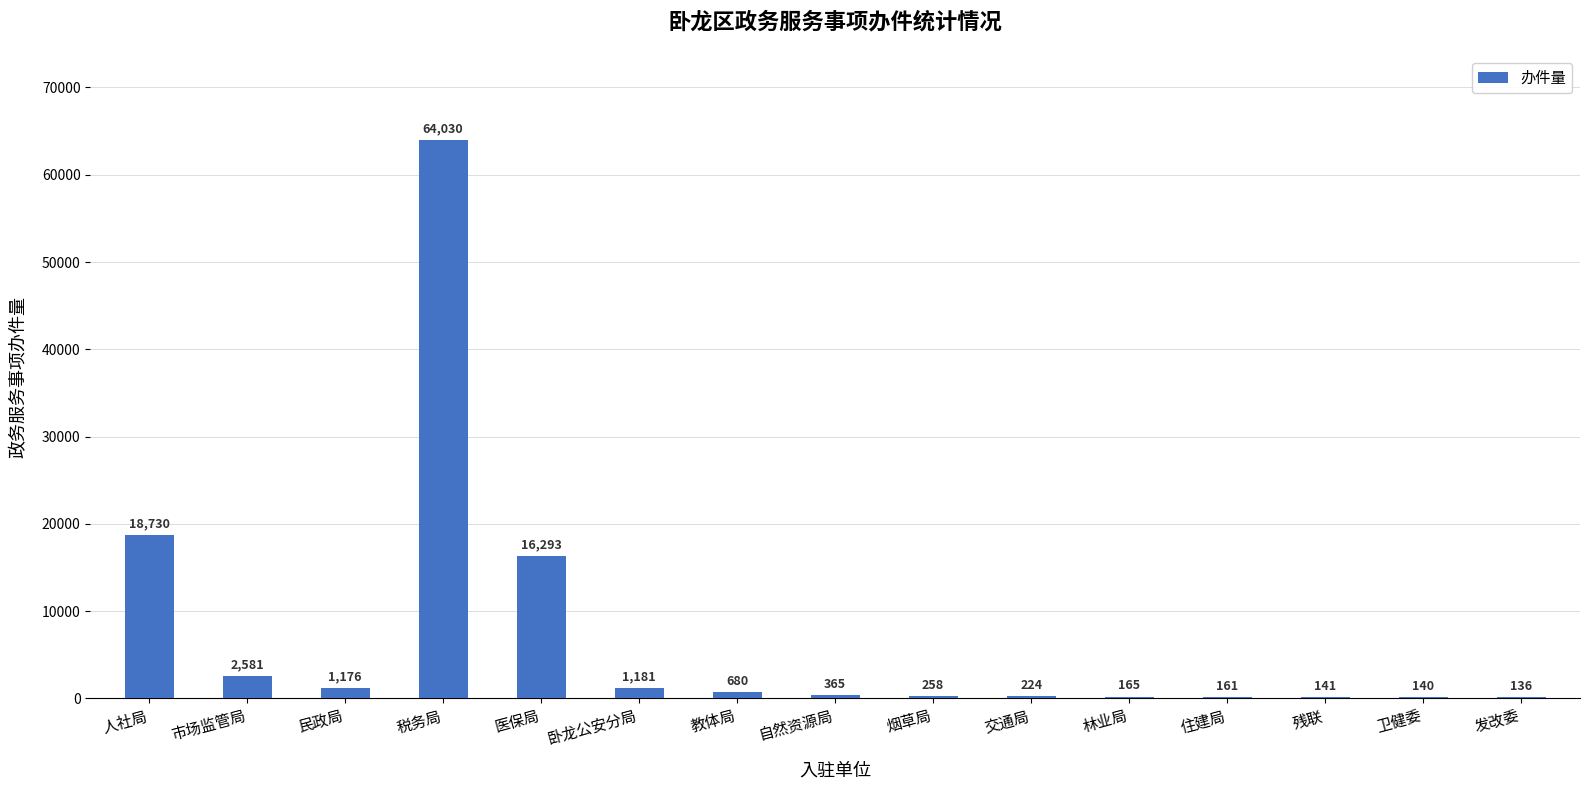

What is the sum of the values at 民政局 and 卫健委?

1316